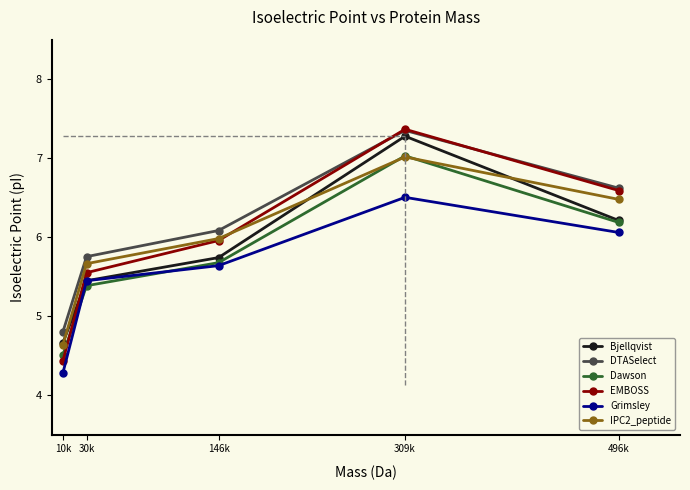

At which category does IPC2_peptide reach its first local peak?

309k